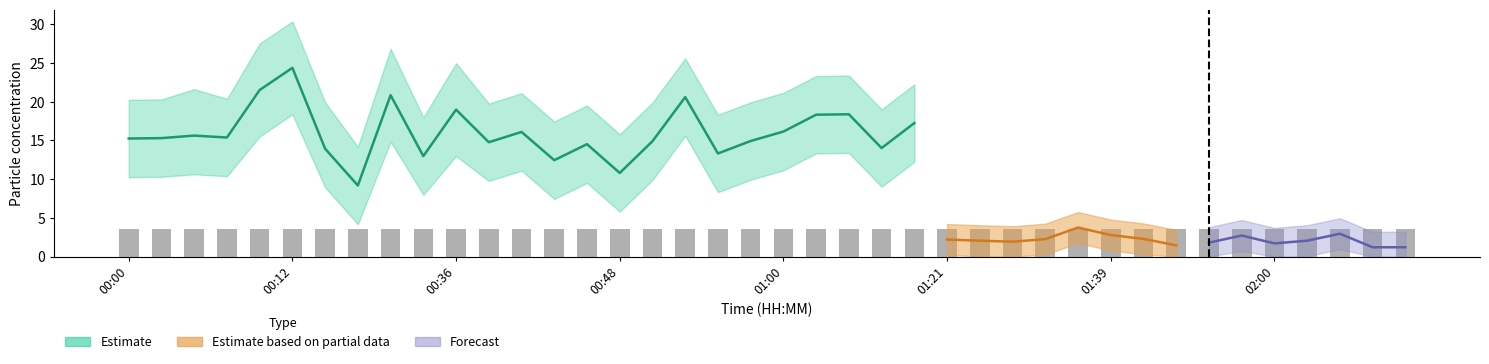

Are the bars horizontal?

No